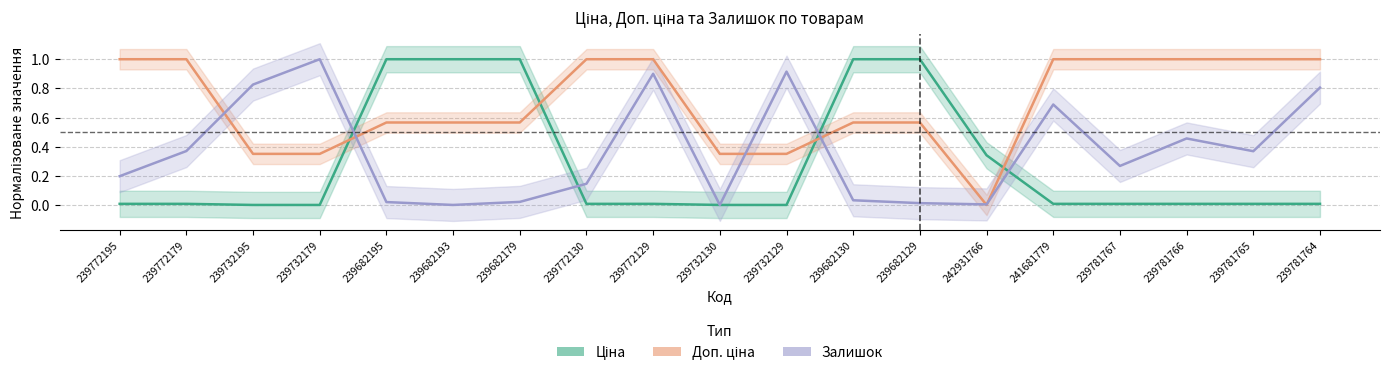

Which series has the largest total across all categories?

Доп. ціна